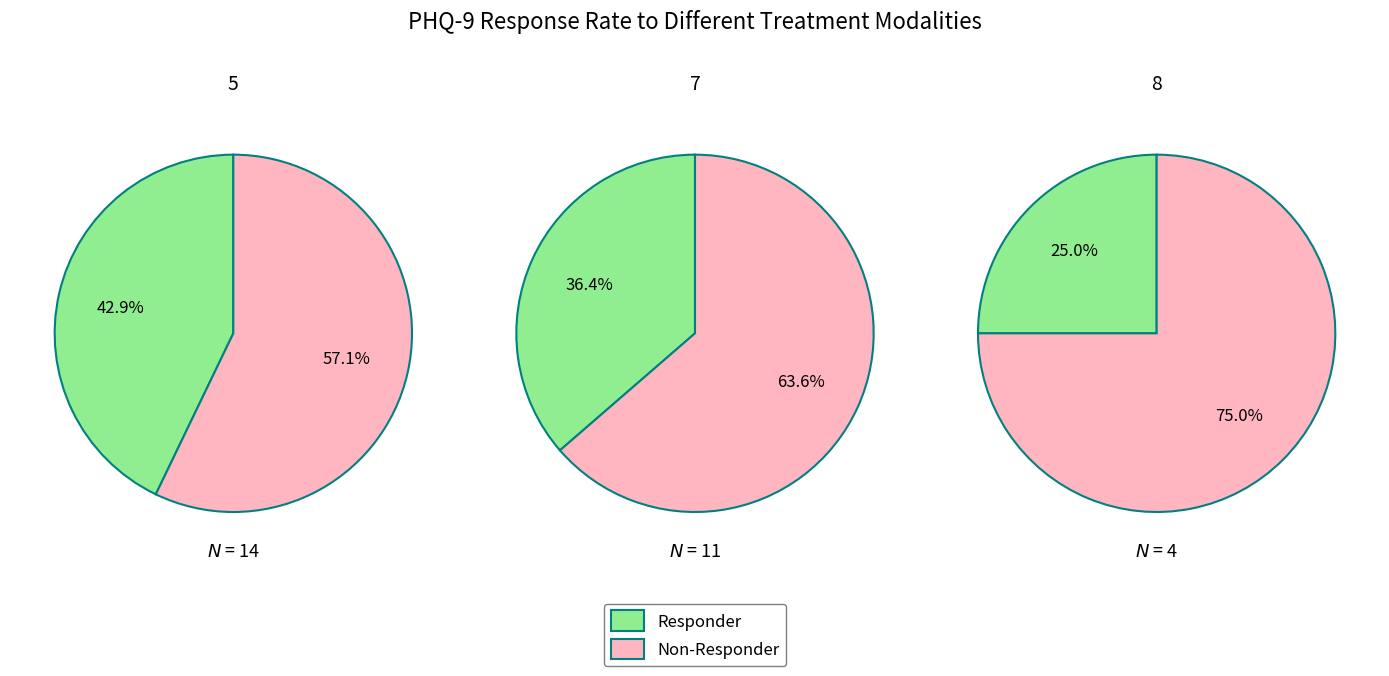

True or false: 4 accounts for 12% of the total.

False